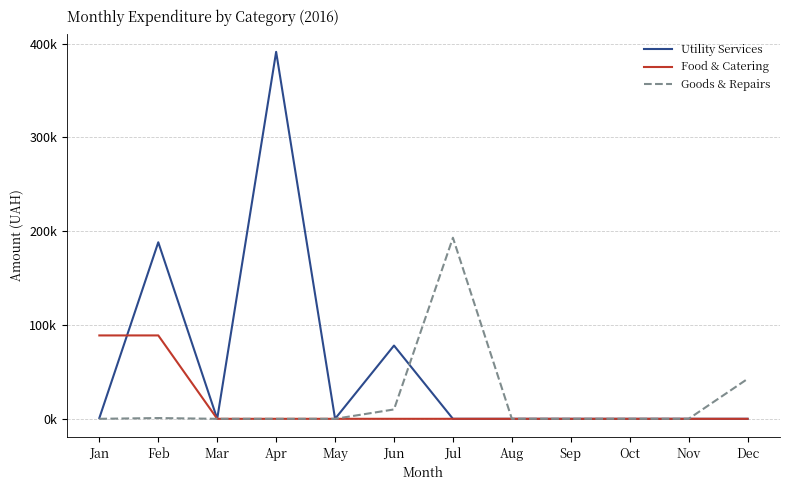

Is this an area chart (filled region under the line)?

No